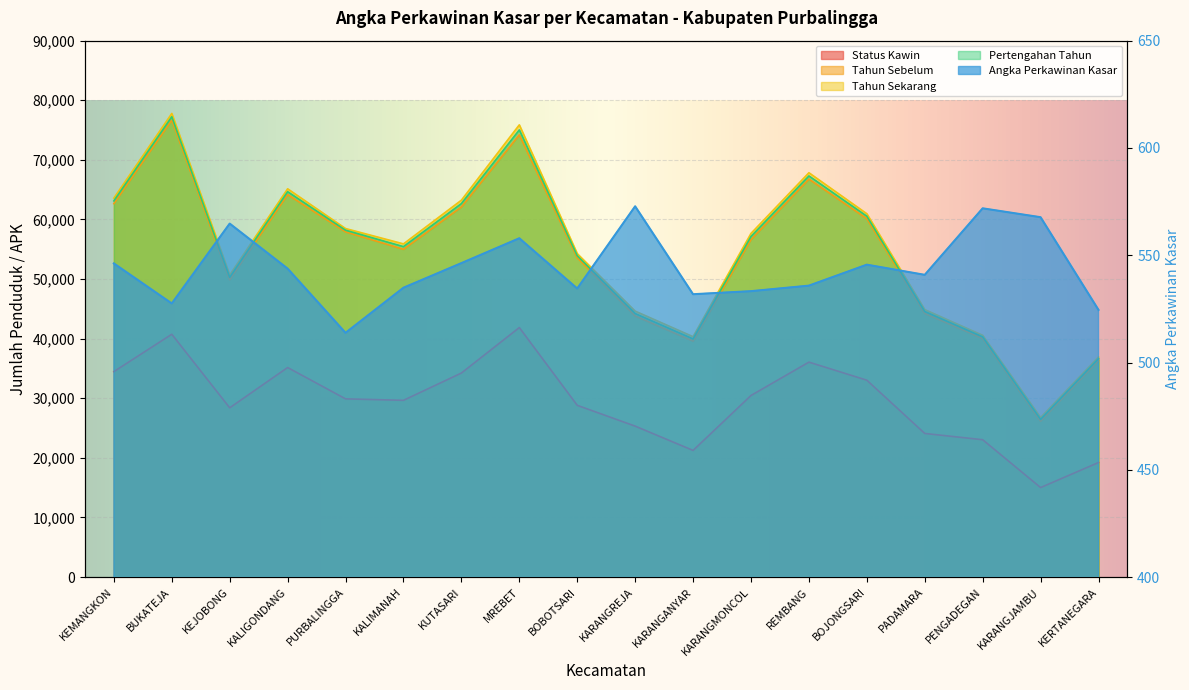

How many interior local valleys does the Status Kawin series have?

4